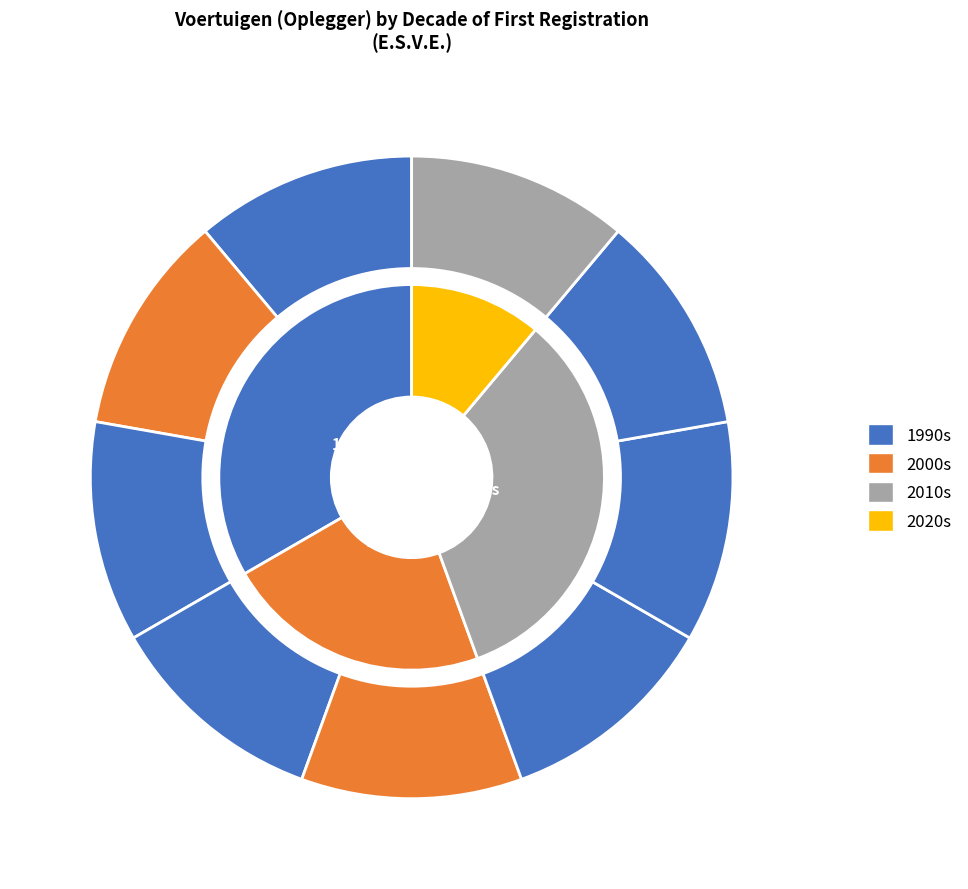

The ON68NP slice represents 11% of the pie. True or false?

True